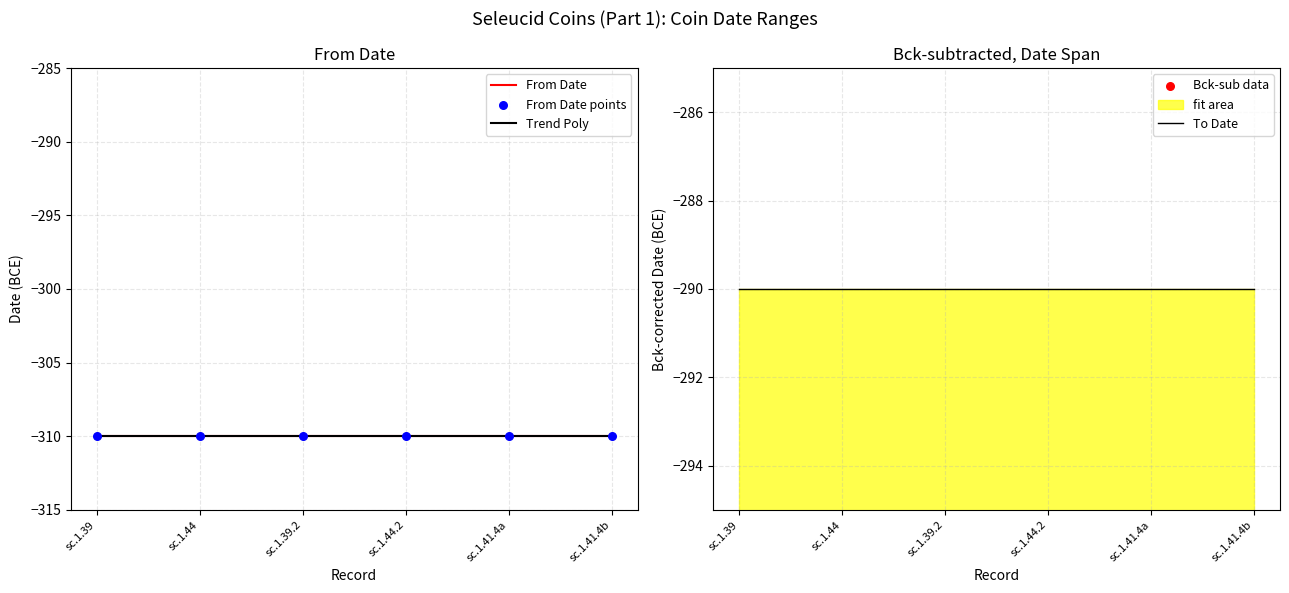

What is the total value across all series at sc.1.44.2?

-1520.0